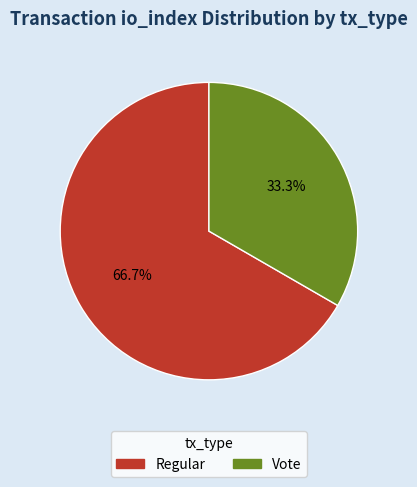

What percentage is NOT represented by Regular?

33.3%